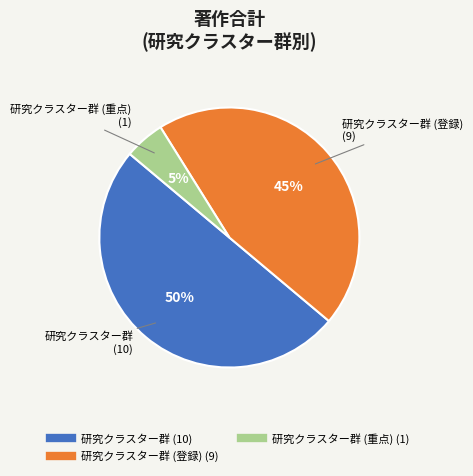

To the nearest percent, what is the difference between the largest and smallest slice percentages?

45%